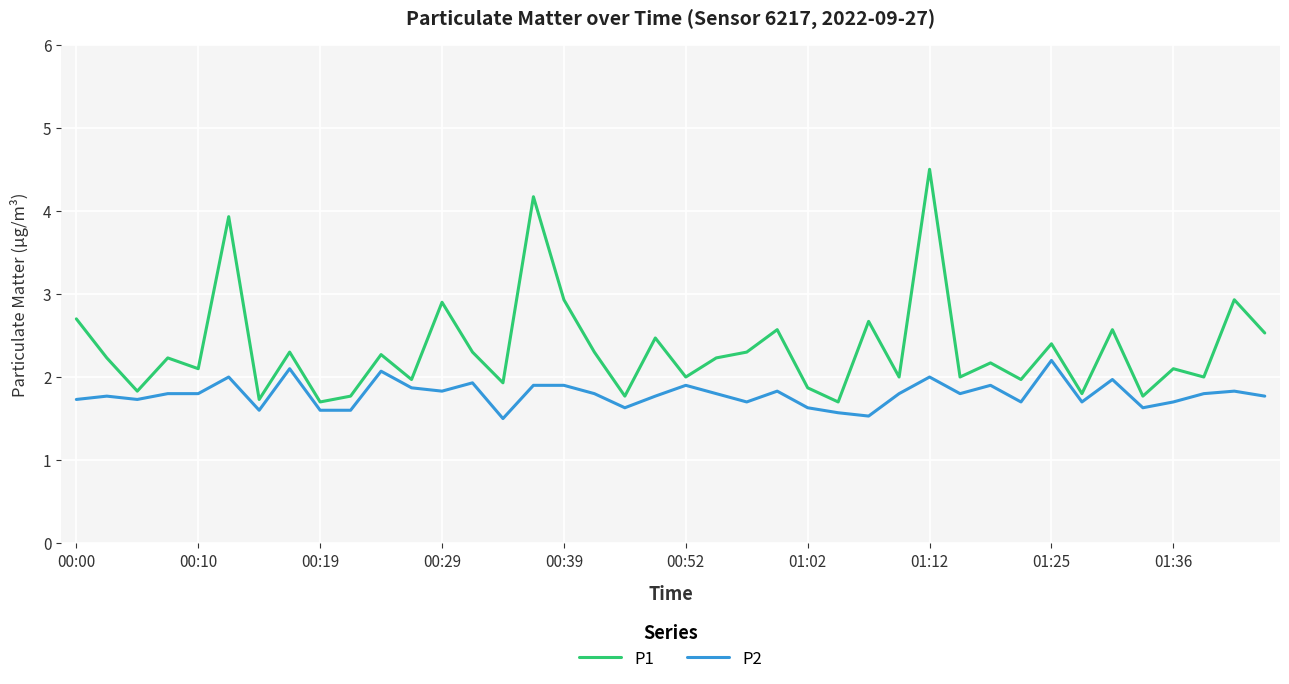

In P1, how many points are lower than both neighbors (excluding endpoints)?

15